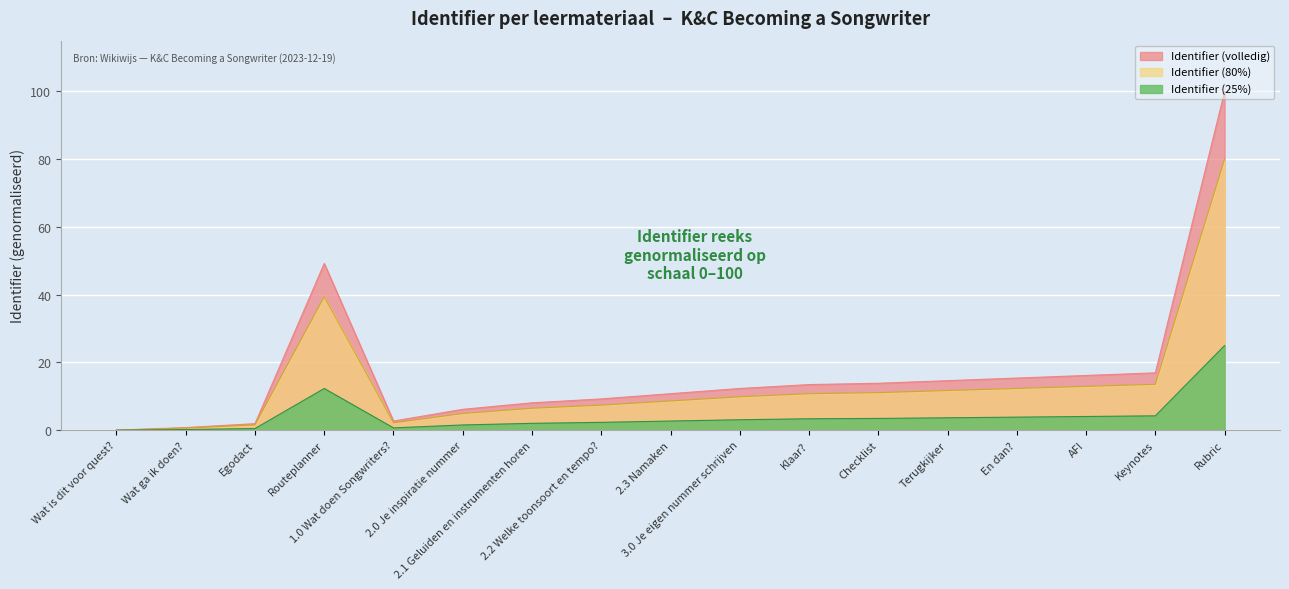

Is it true that the value at Egodact is 0.9?

False